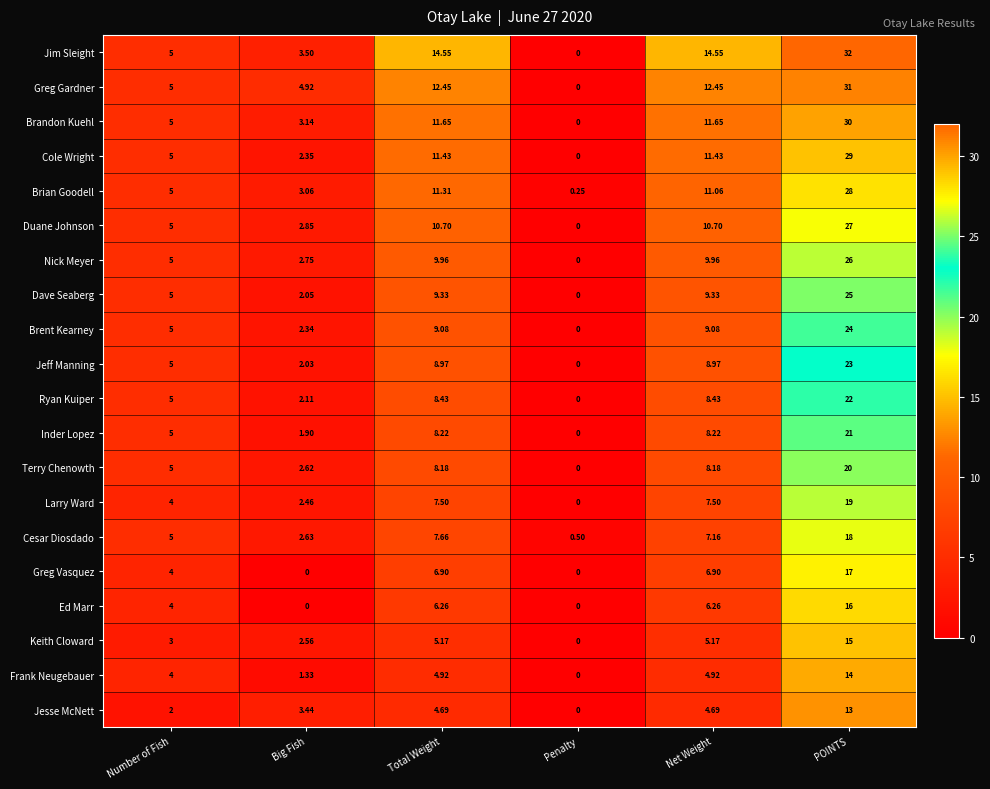

At which category is the sum across all series the highest?

POINTS